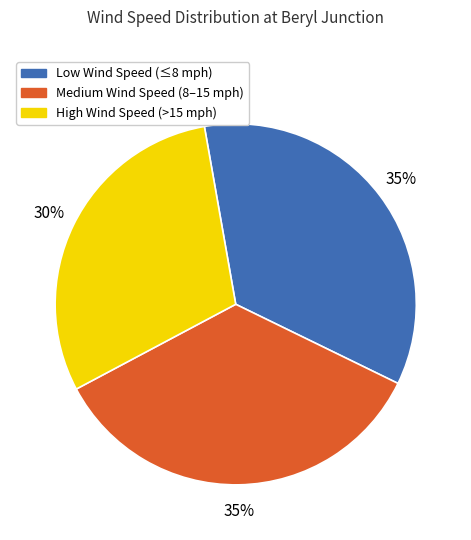

How many segments does this pie chart have?

3